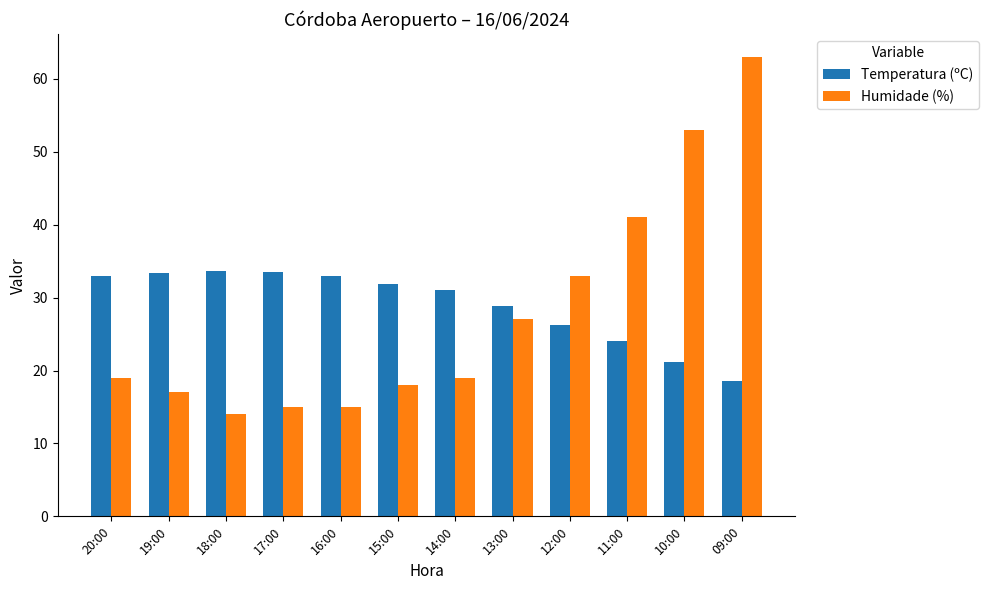

What position from the left is 17:00?

4